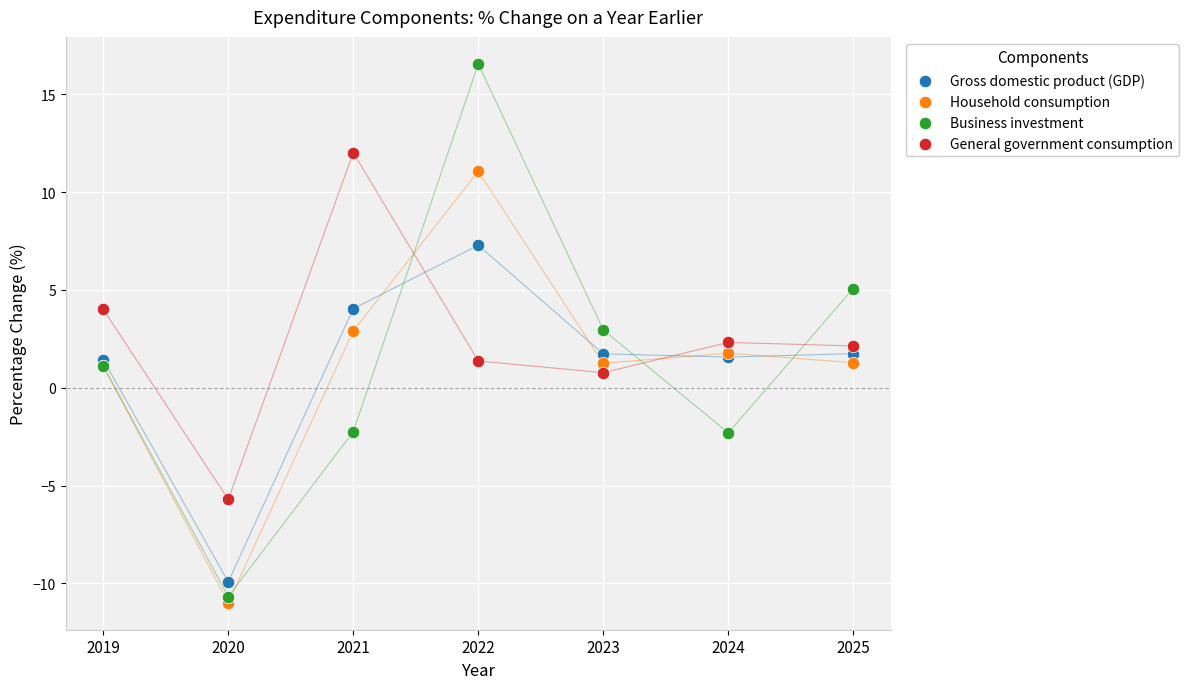

Which series reaches the minimum Y coordinate?

Household consumption